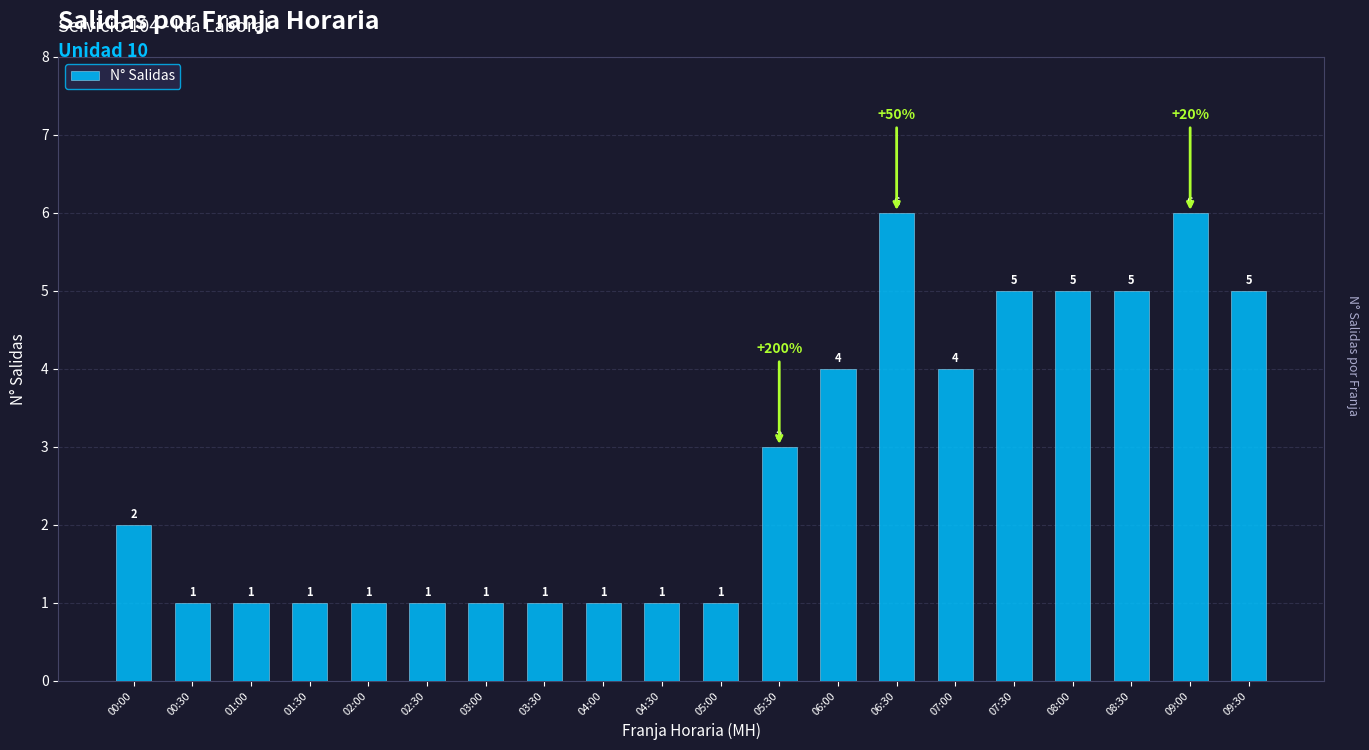

Which has a higher value, 08:00 or 03:30?

08:00